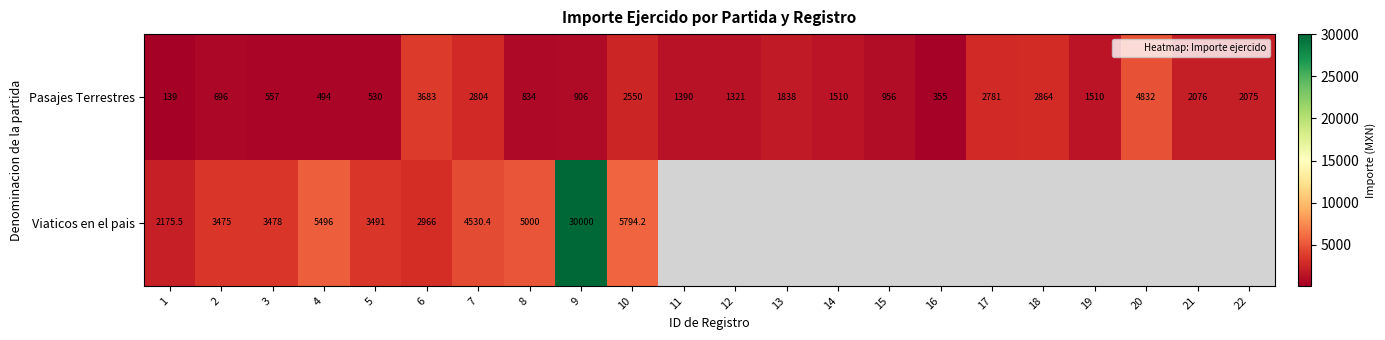

What is the approximate value of Viaticos en el pais at 4?

5496.0